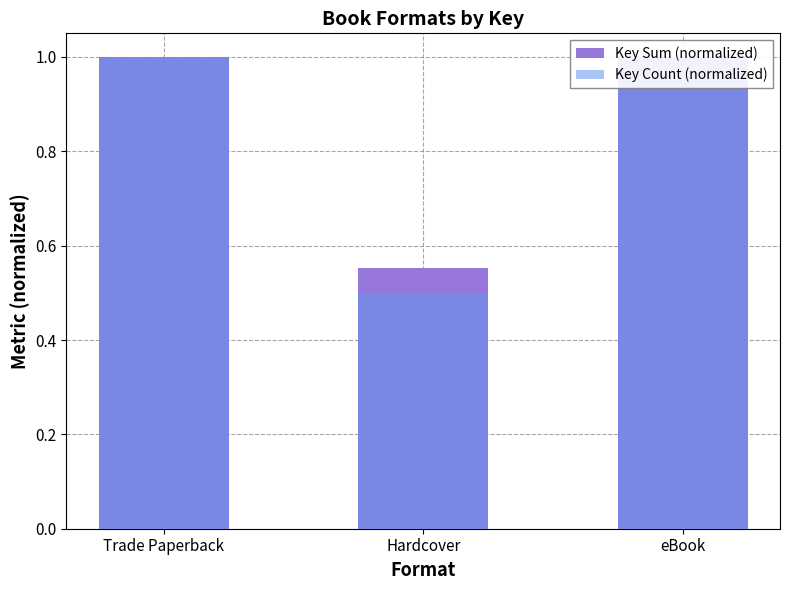

Reading right to left, what are all the values shown in this chart?

Key Sum (normalized): eBook=1.0	Hardcover=0.6	Trade Paperback=1.0
Key Count (normalized): eBook=1.0	Hardcover=0.5	Trade Paperback=1.0